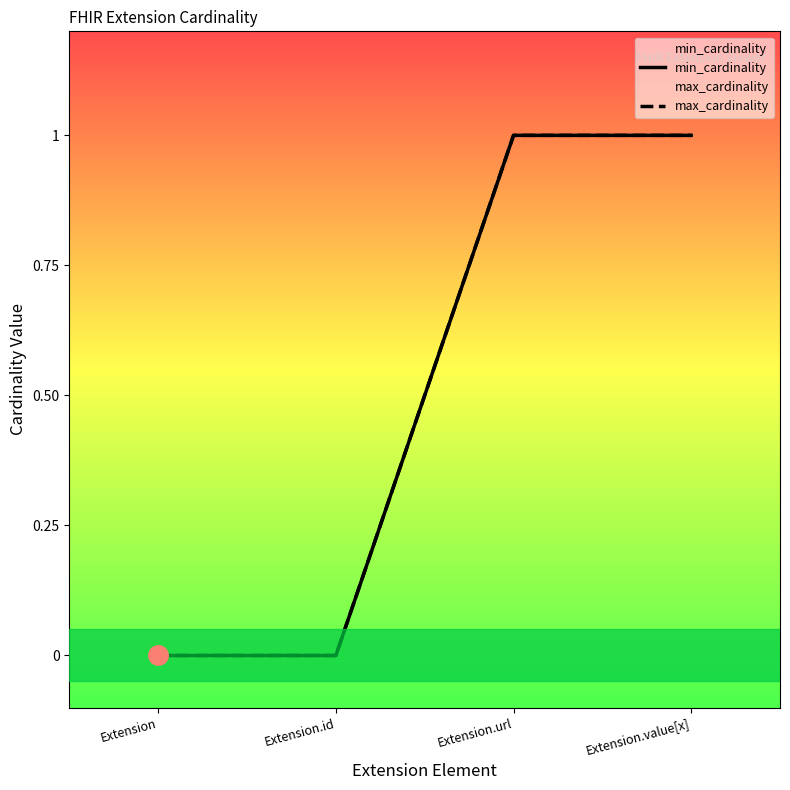

What are all the series names shown in the legend?

min_cardinality, max_cardinality